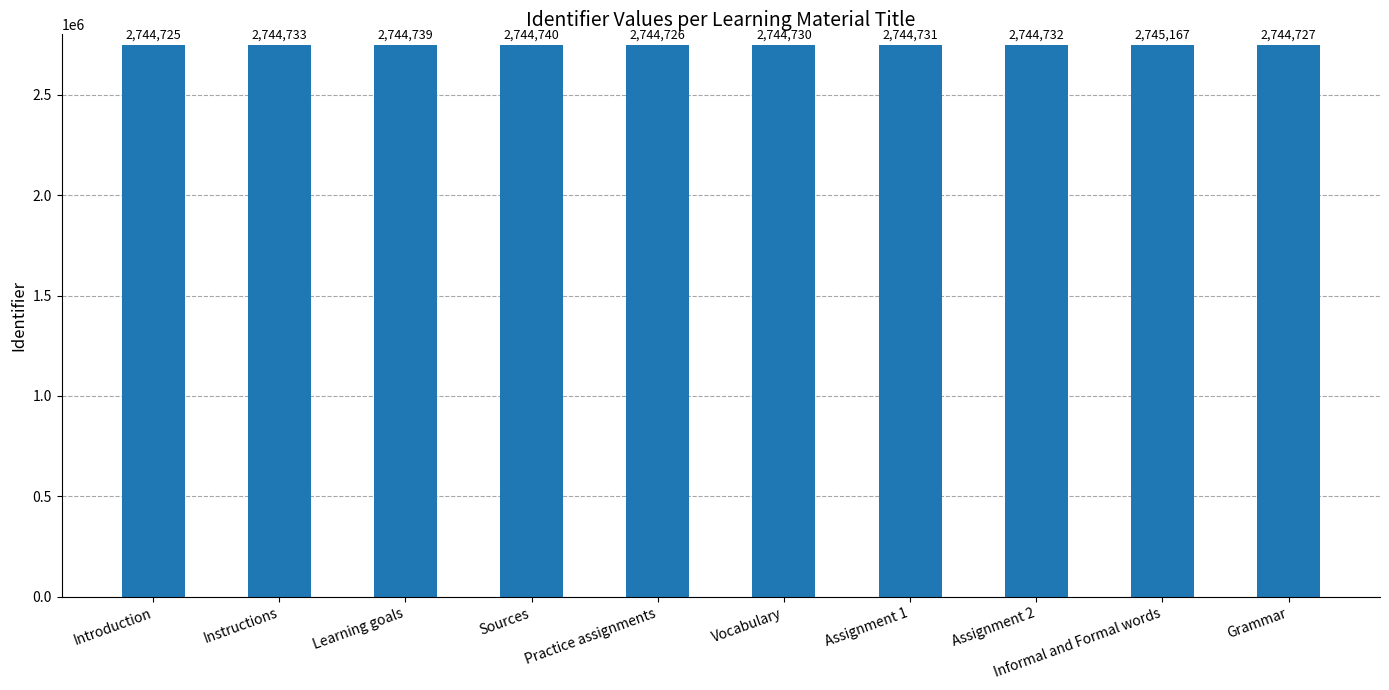

Reading left to right, transcribe all the data shown in this chart.

2744725	2744733	2744739	2744740	2744726	2744730	2744731	2744732	2745167	2744727